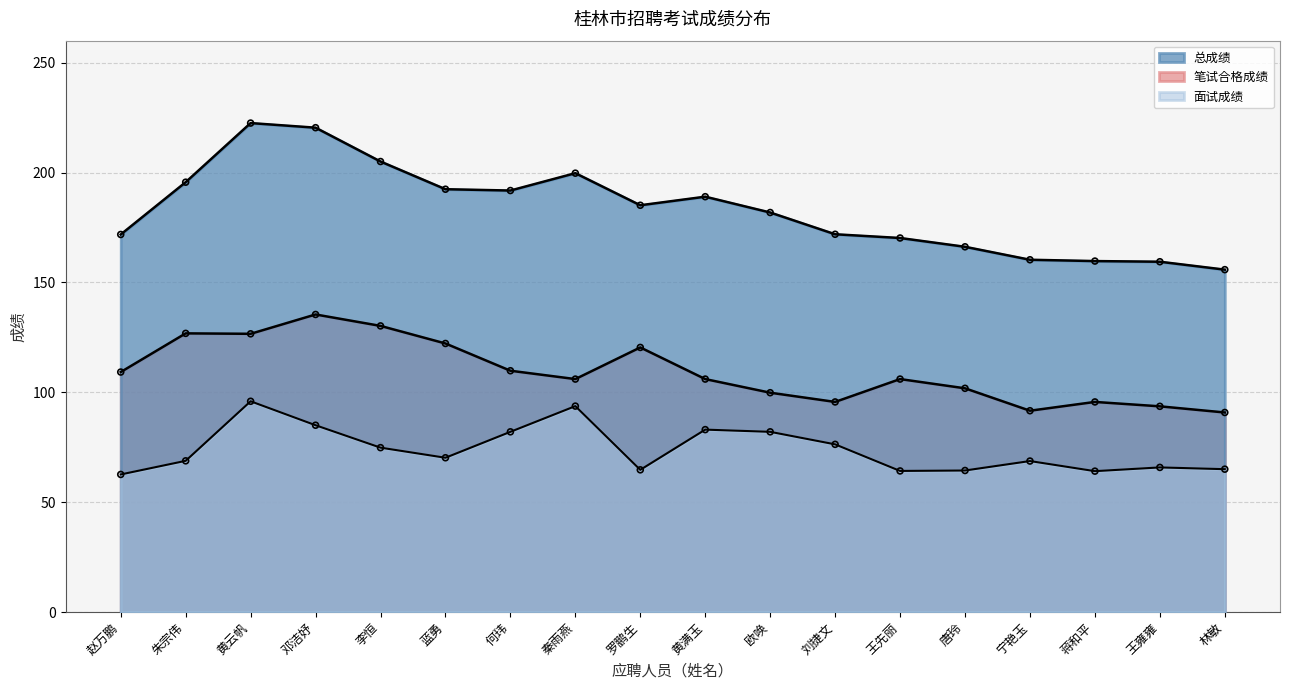

At how many categories does at least one series exceed 197?

4